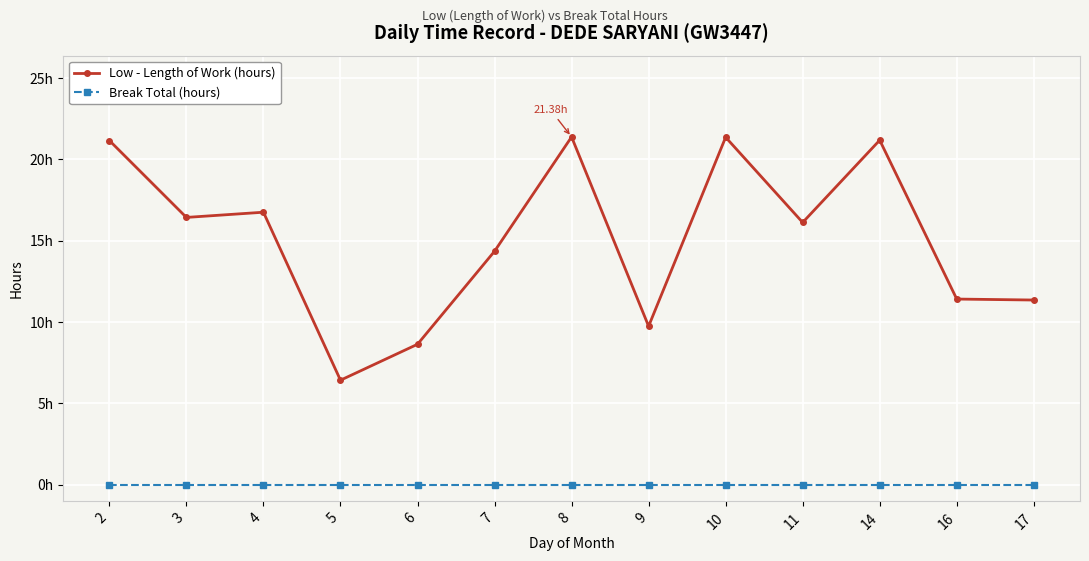

Which label corresponds to the smallest value in the chart?

2